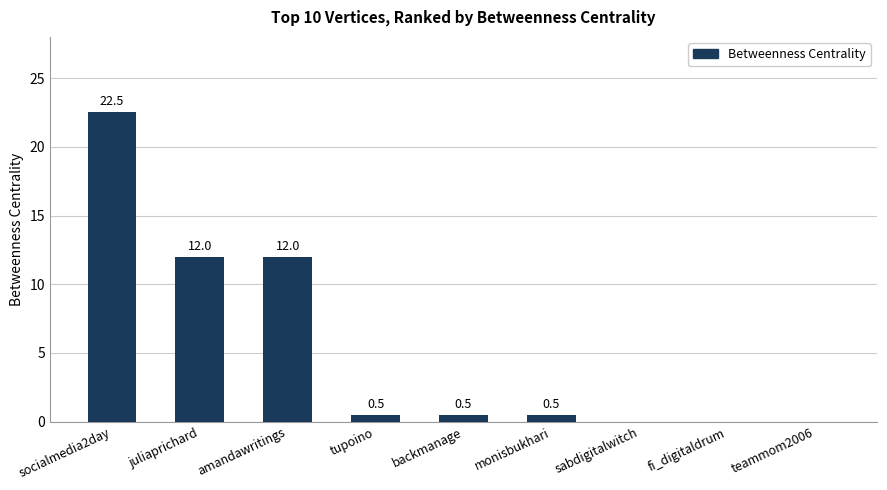

Reading left to right, list all the values displayed in this chart.

22.5	12.0	12.0	0.5	0.5	0.5	0.0	0.0	0.0